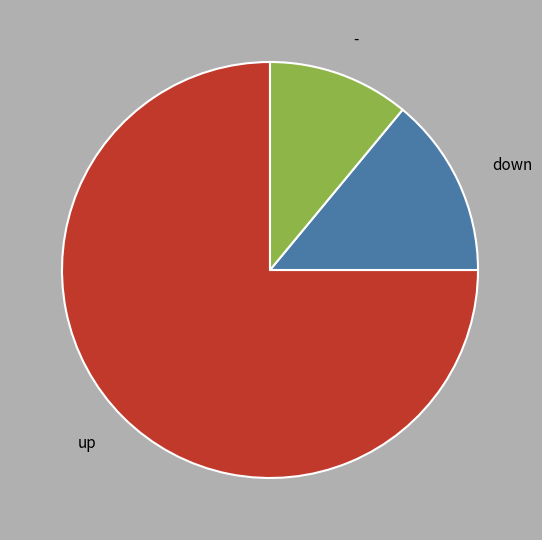

Rank the categories by value from highest to lowest.

up, down, -